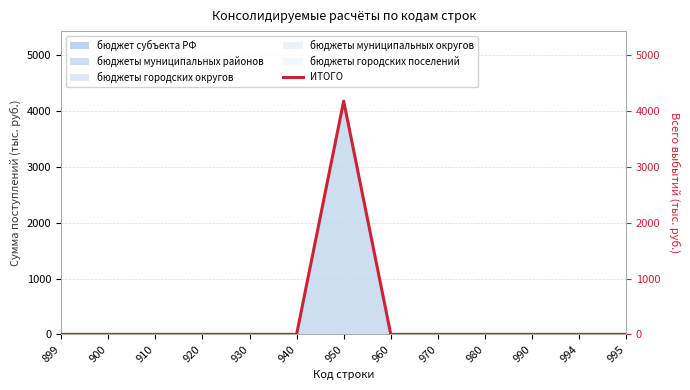

How many data points are above 0?

1